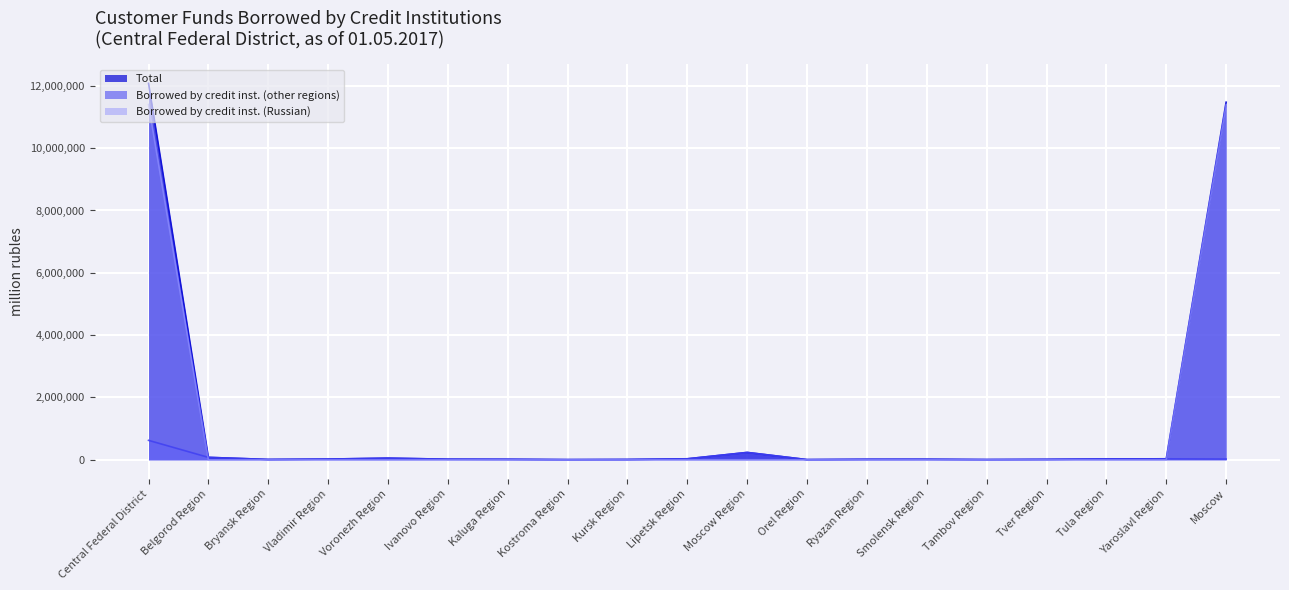

What is the sum of all Borrowed by credit inst. (other regions) values?

1247426